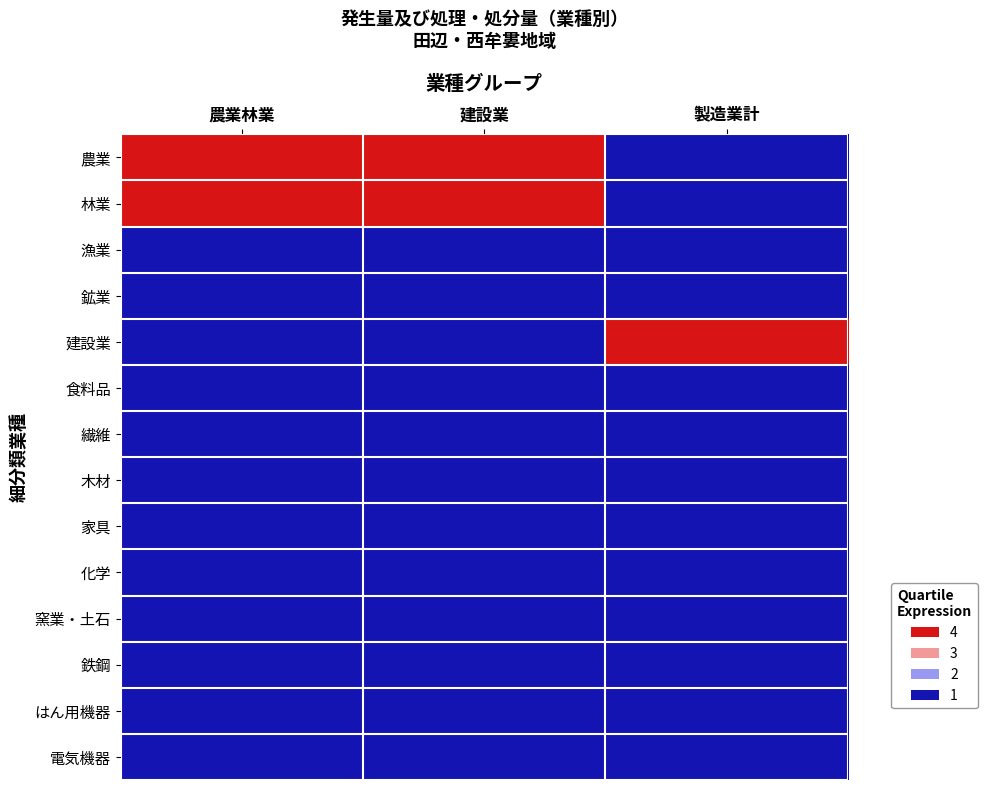

Which has a higher value, 建設業 or 製造業計?

建設業